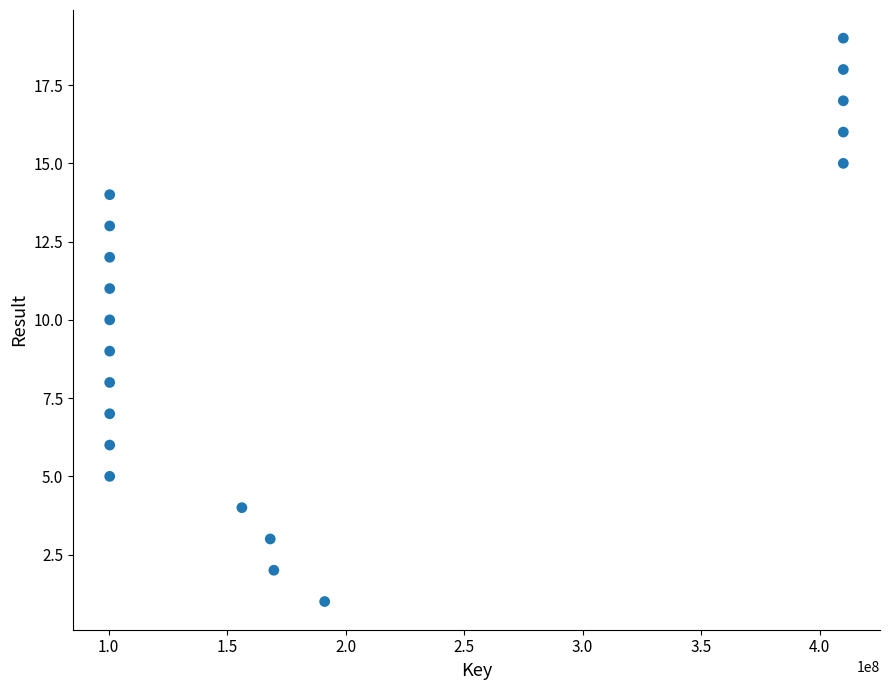

What is the range of X values (max minus min)?

309620070